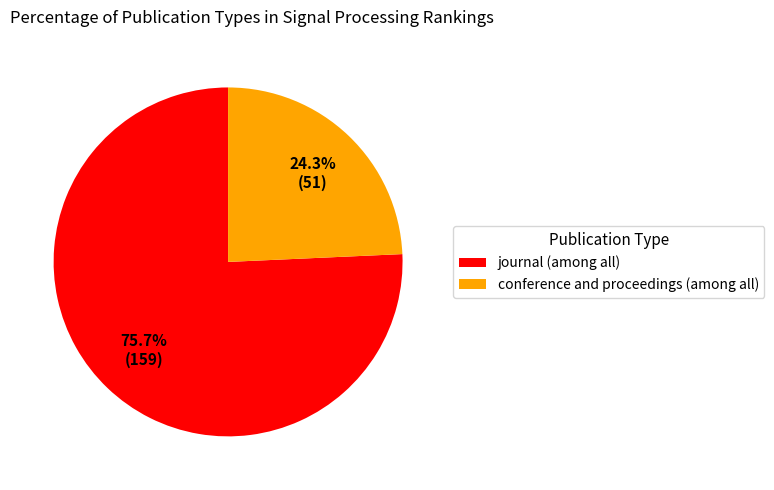

To the nearest percent, what is the combined percentage of conference and proceedings and journal?

100%